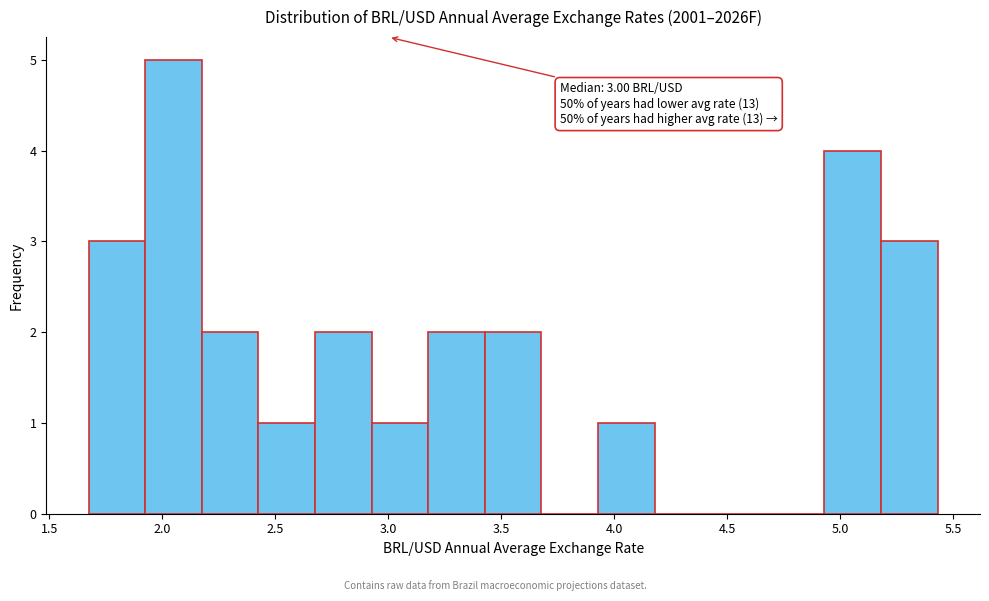

Over which range of the x-axis is the bar tallest?

1.95 to 2.20